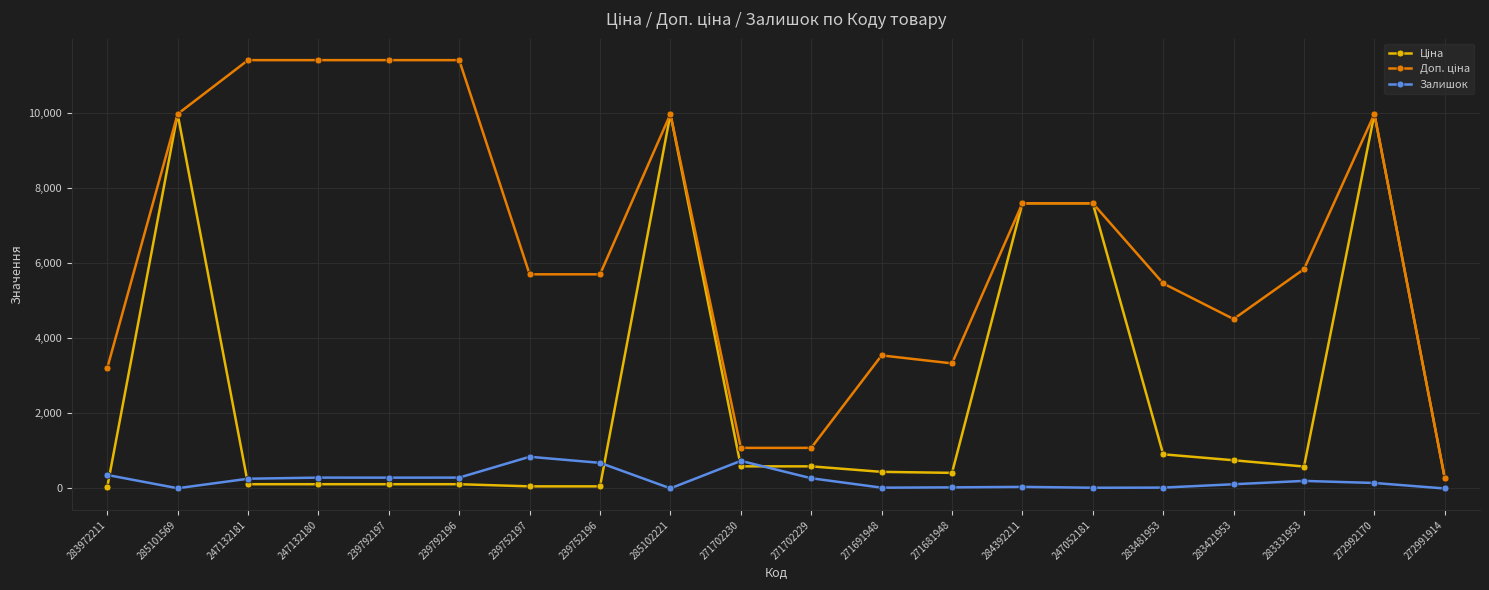

True or false: Залишок has more than 2 points higher than both neighbors.

True